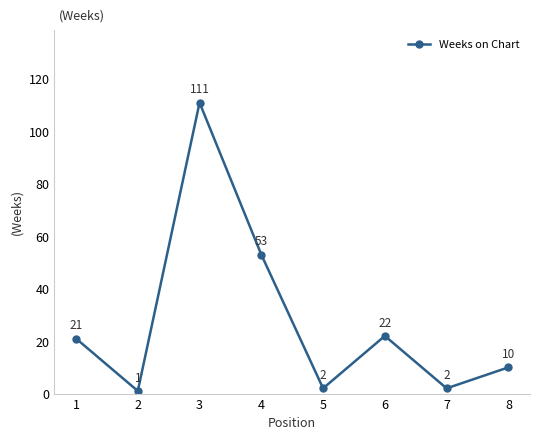

What is the difference between the values at 7 and 3?

109